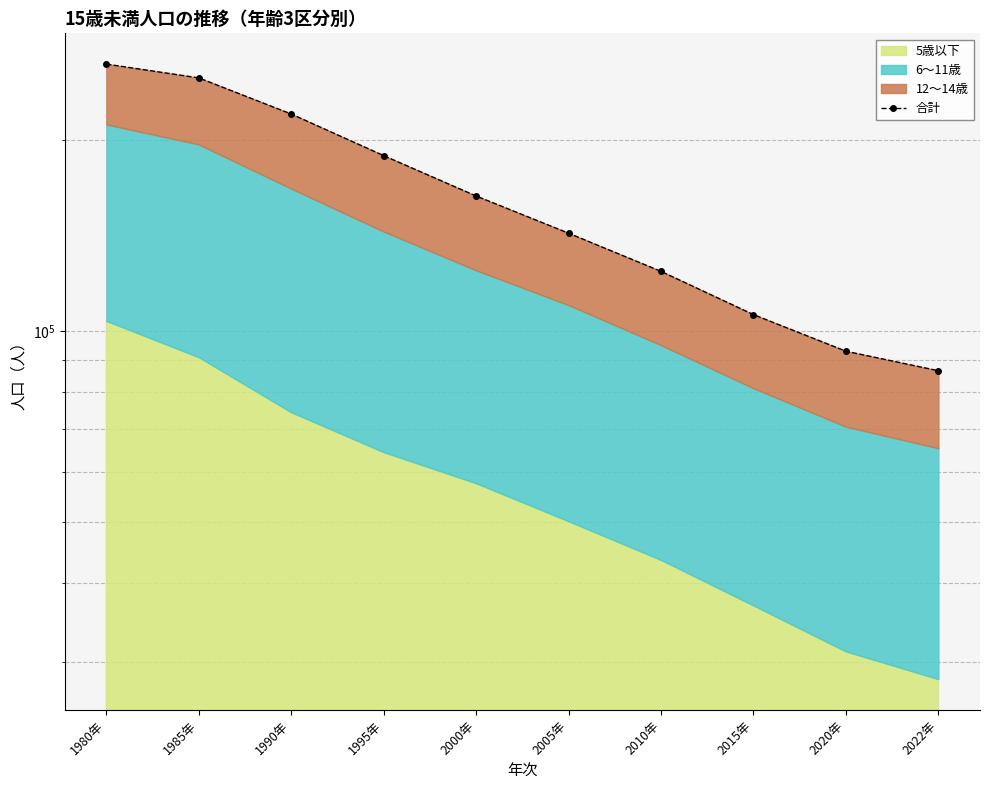

What is the difference between the values at 2022年 and 1980年?

176775